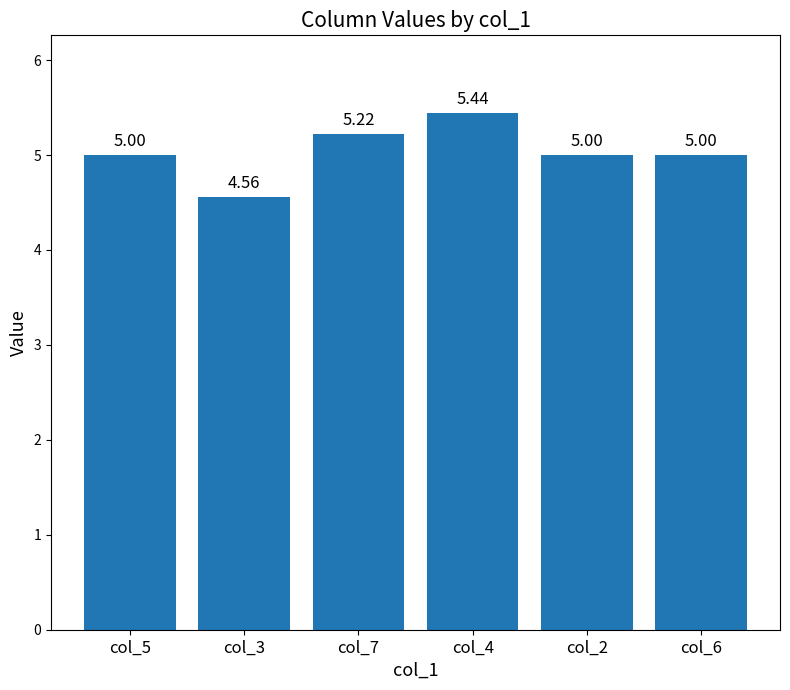

What is the average value?

5.0